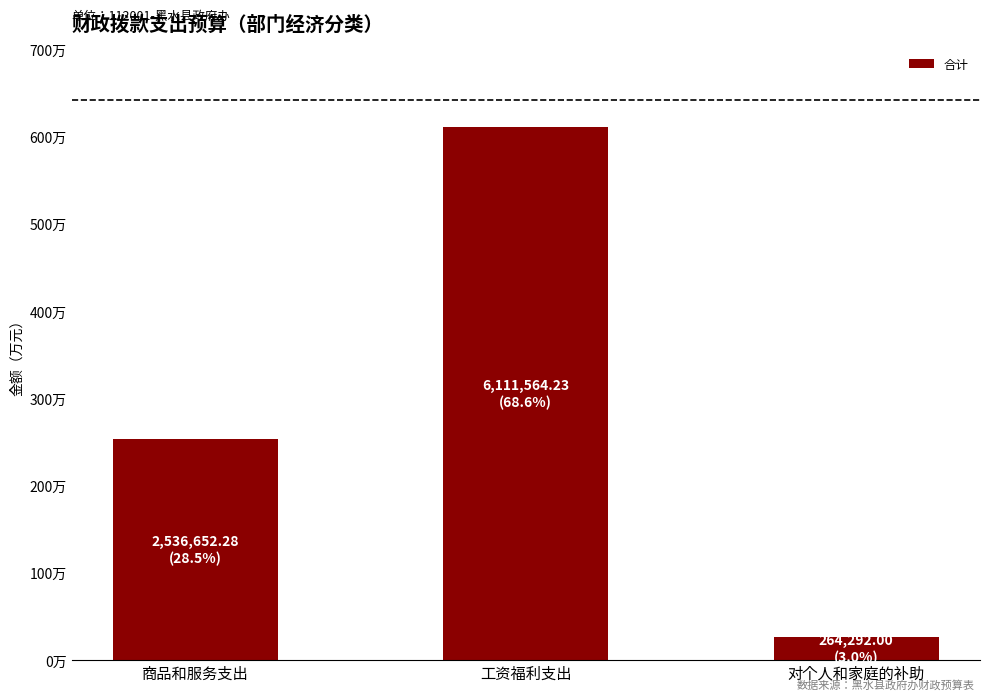

Is it true that the value at 对个人和家庭的补助 is 264292.0?

True